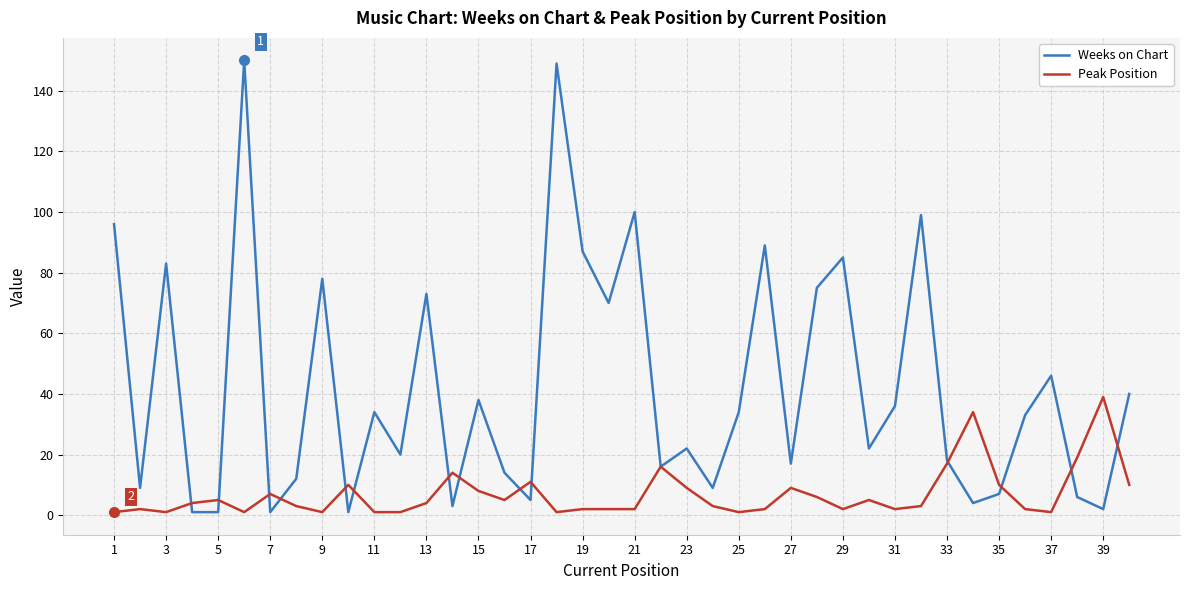

True or false: Weeks on Chart and Peak Position intersect in this chart.

True